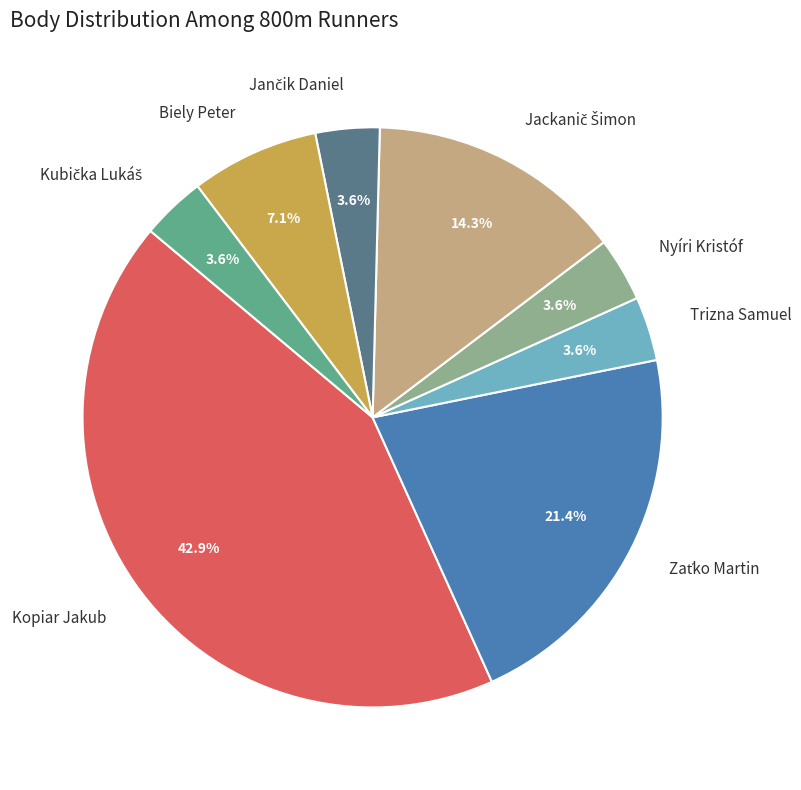

Which slice is the largest?

Kopiar Jakub